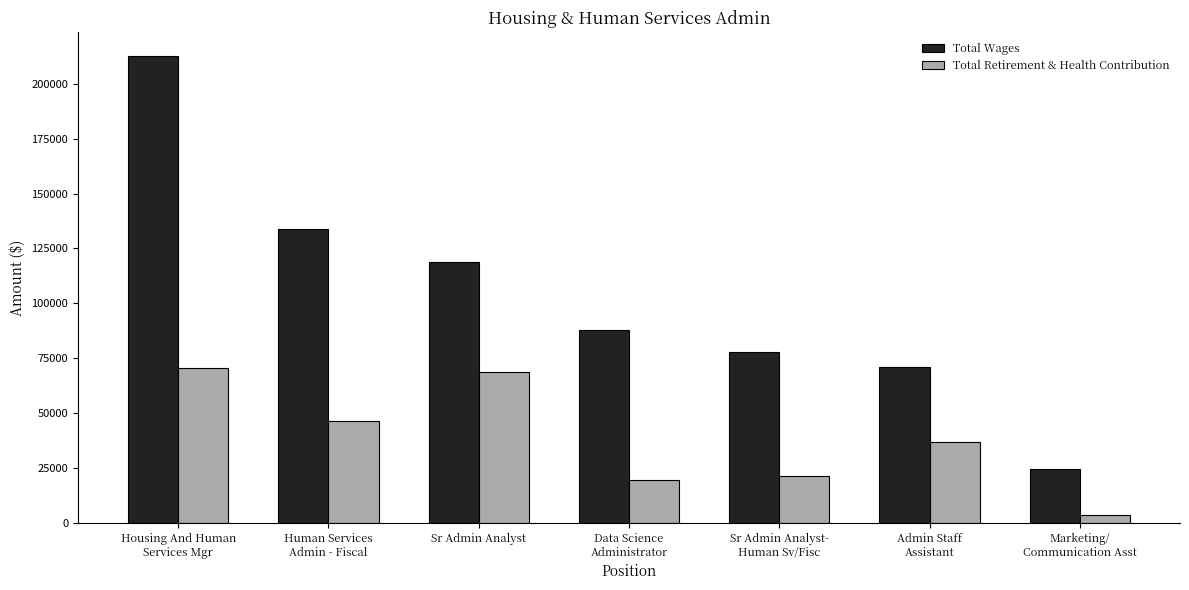

True or false: Total Retirement & Health Contribution has a value of 70537 at Housing And Human
Services Mgr.

True